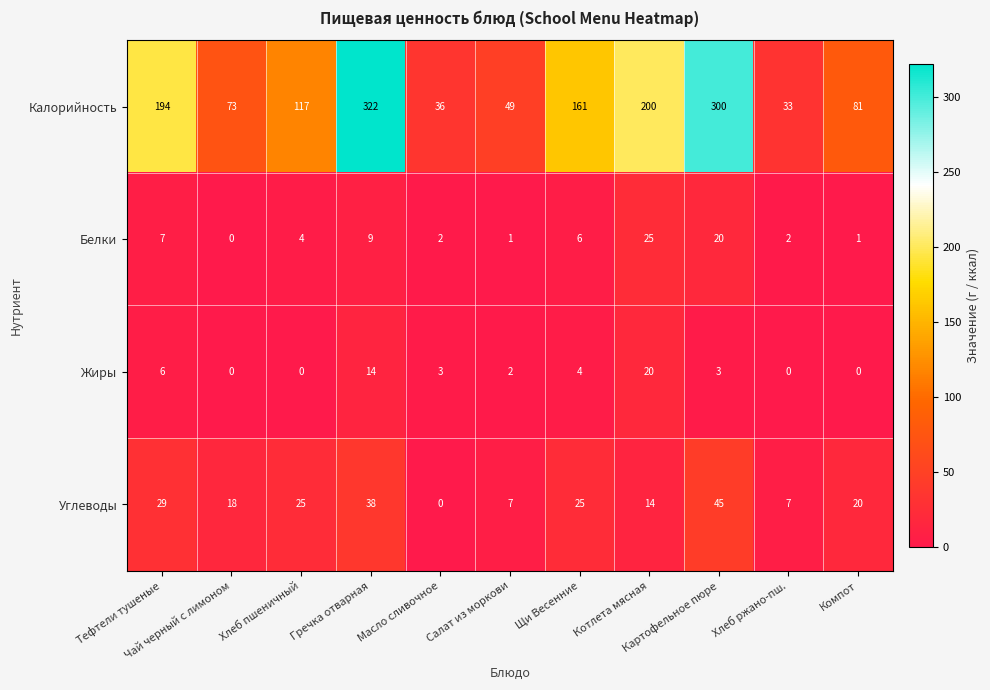

At how many categories does at least one series exceed 83?

6